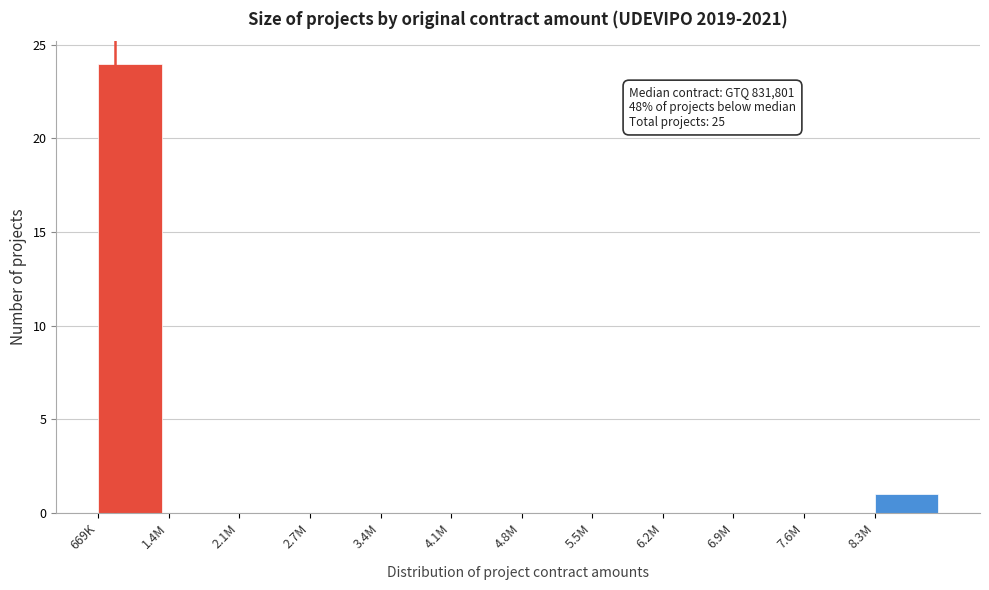

Reading left to right, extract all data points from this chart.

669K=24	1.4M=0	2.1M=0	2.7M=0	3.4M=0	4.1M=0	4.8M=0	5.5M=0	6.2M=0	6.9M=0	7.6M=0	8.3M=1